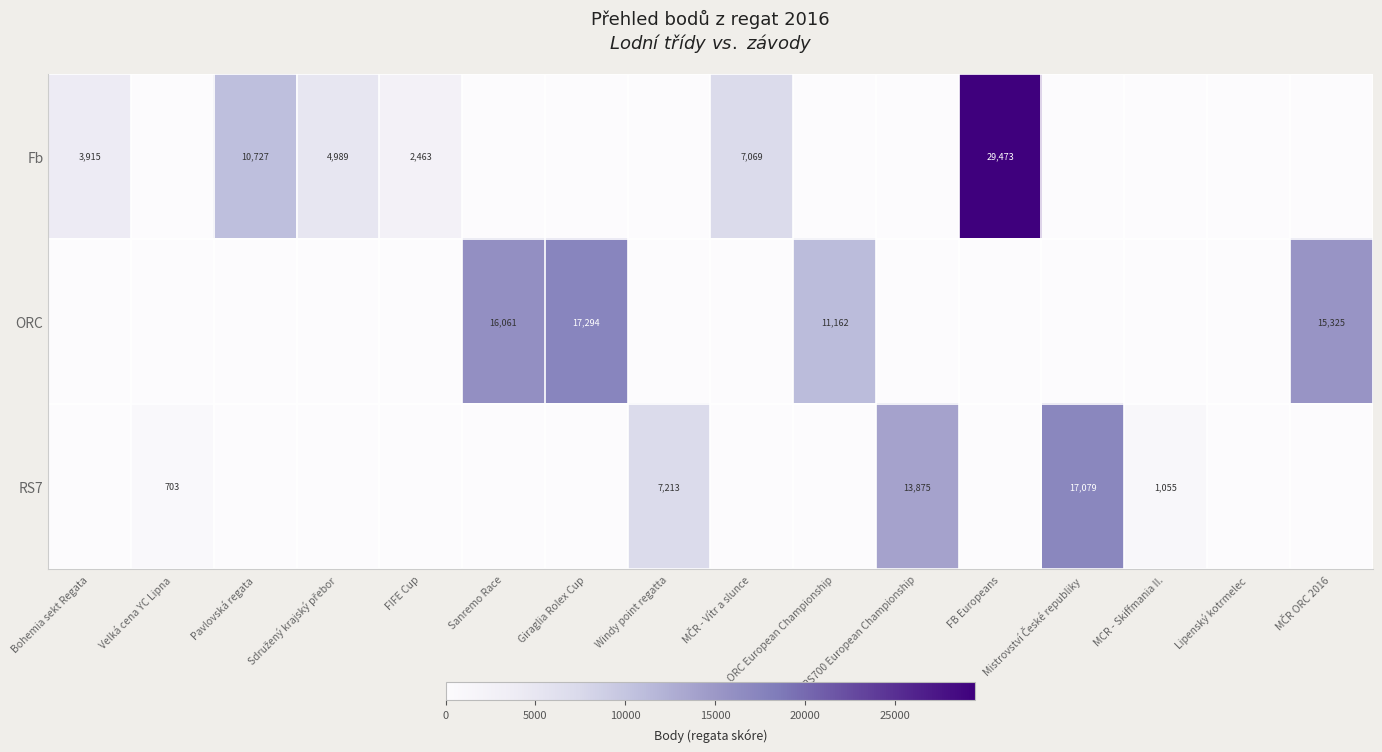

Is it true that ORC equals 11162 at ORC European Championship?

True